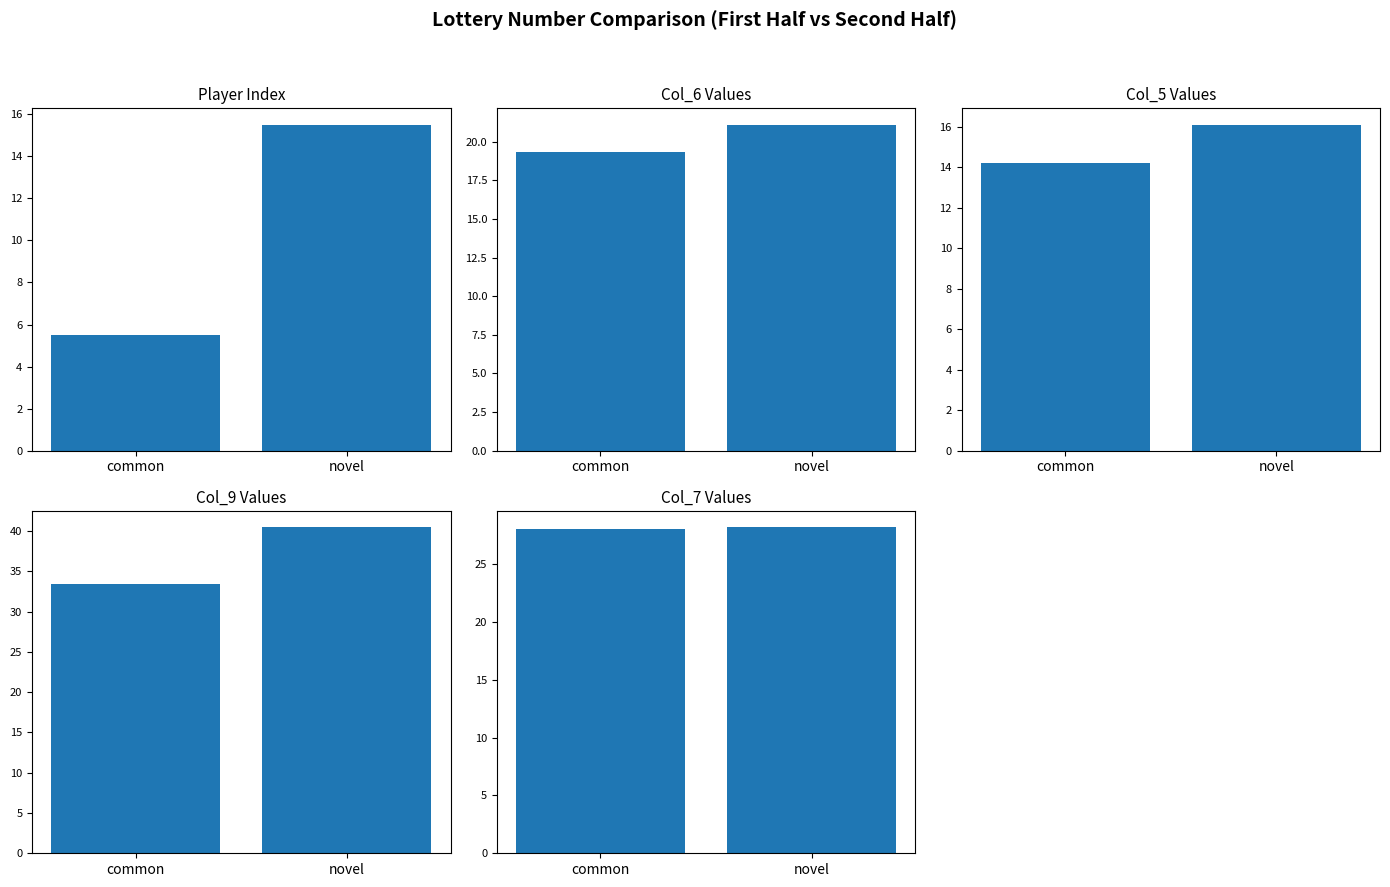

How many distinct data groups are displayed?

5